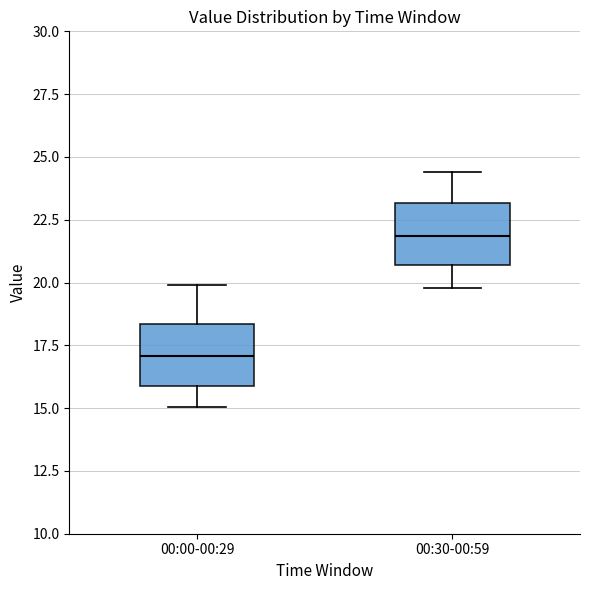

Reading left to right, transcribe this box plot: for each box, give where its median line is, the range the box spans, and where its two whiskers end, as read against the y-axis. The values are not printed on the chart, so give them approximately, as read against the axis.

00:00-00:29: median 17.0, box 16.0 to 18.5, whiskers 15.0 to 20.0
00:30-00:59: median 22.0, box 20.5 to 23.0, whiskers 20.0 to 24.5